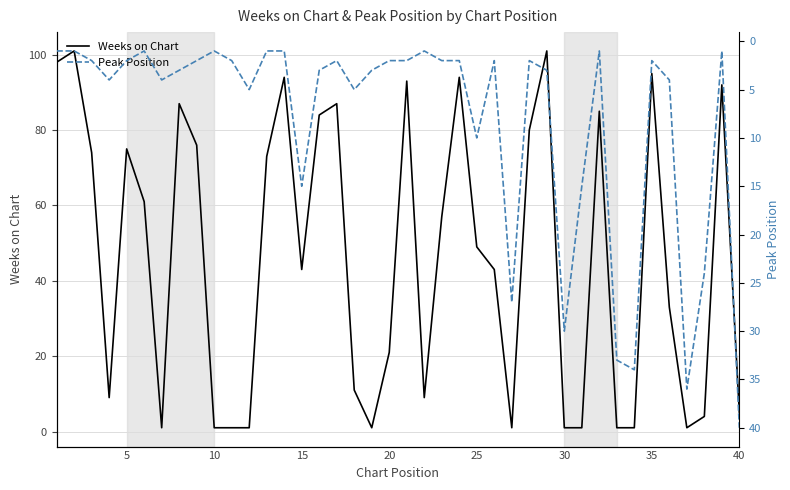

Which series ends up on top after the final intersection of Peak Position and Weeks on Chart?

Peak Position